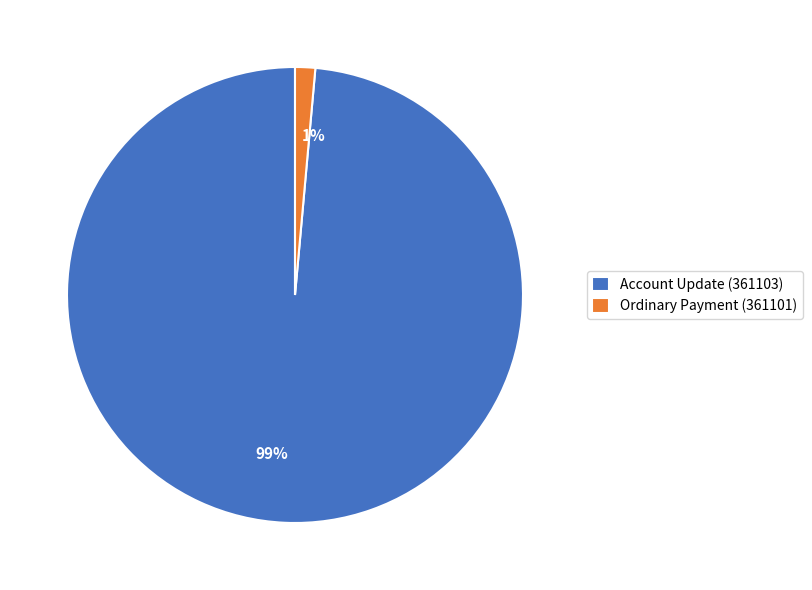

Between Ordinary Payment (361101) and Account Update (361103), which is larger?

Account Update (361103)